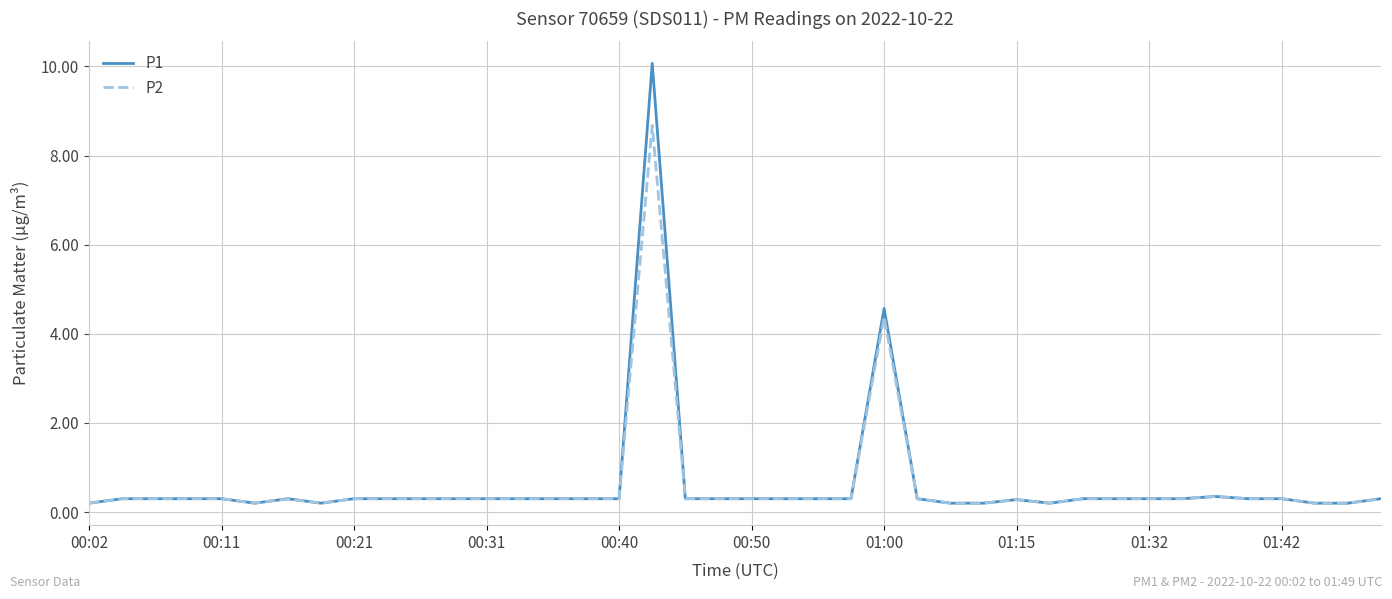

What is the greatest value displayed?

10.1